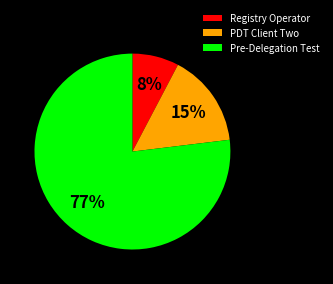

What is the smallest slice in the pie chart?

Registry Operator